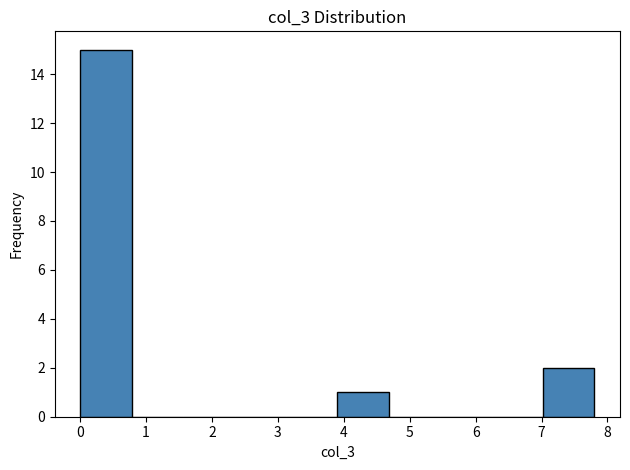

How tall is the bar that spans 0.0 to 0.8 on the x-axis? Neither the bar edges nor the heights are printed on the chart, so give them approximately, as read against the axes.

15